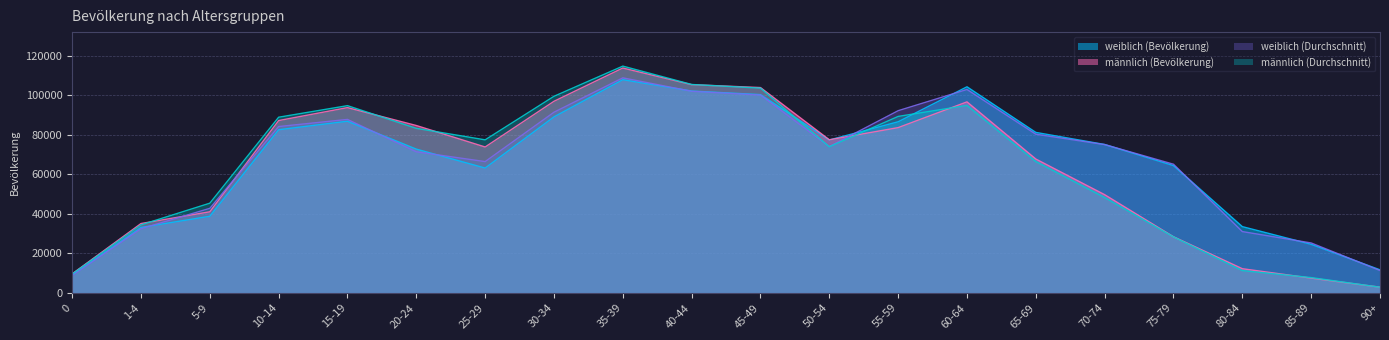

At 25-29, list the series in order from largest to smallest.

männlich (Durchschnitt), männlich (Bevölkerung), weiblich (Durchschnitt), weiblich (Bevölkerung)